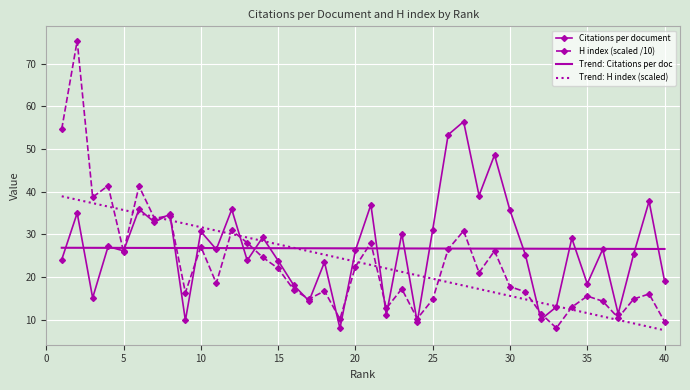

What is the maximum value for H index (scaled /10)?

75.4